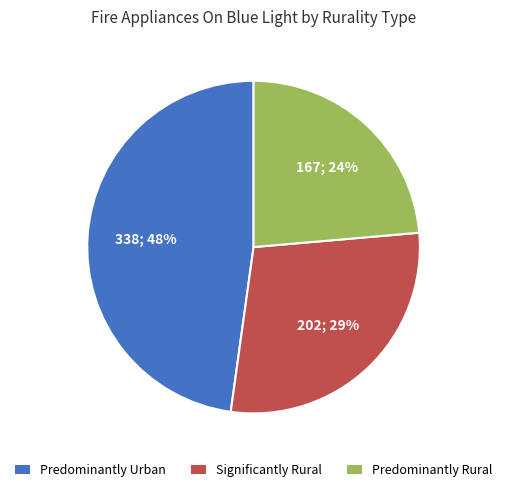

To the nearest percent, what percentage of the pie is Significantly Rural?

29%